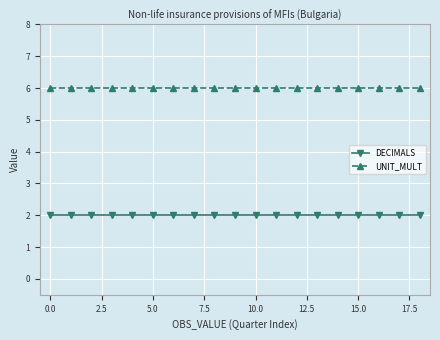

True or false: UNIT_MULT and DECIMALS intersect in this chart.

False